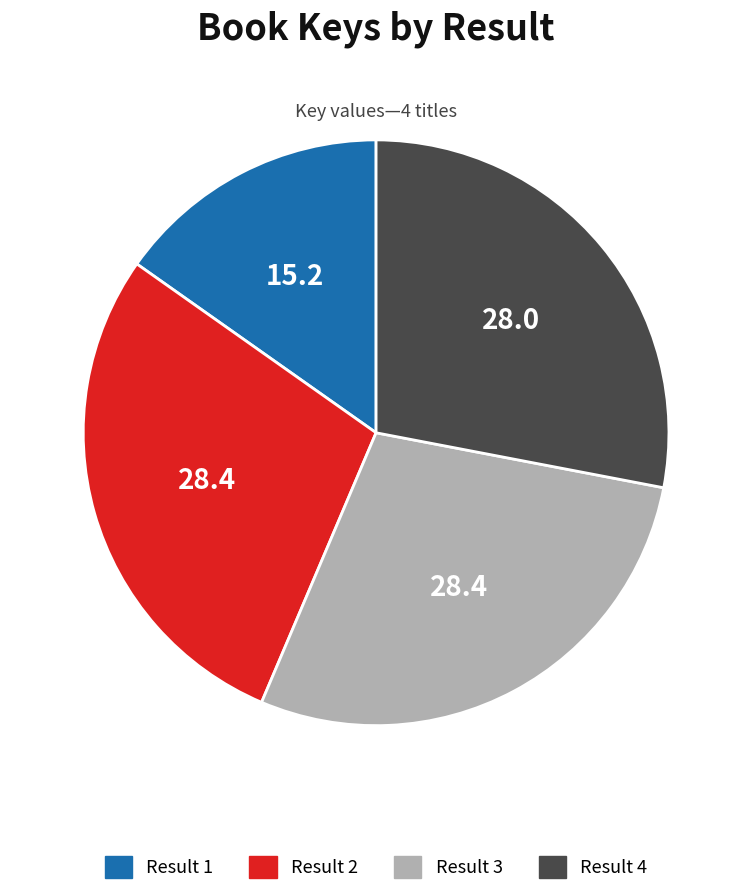

Is there a majority slice in this chart?

No